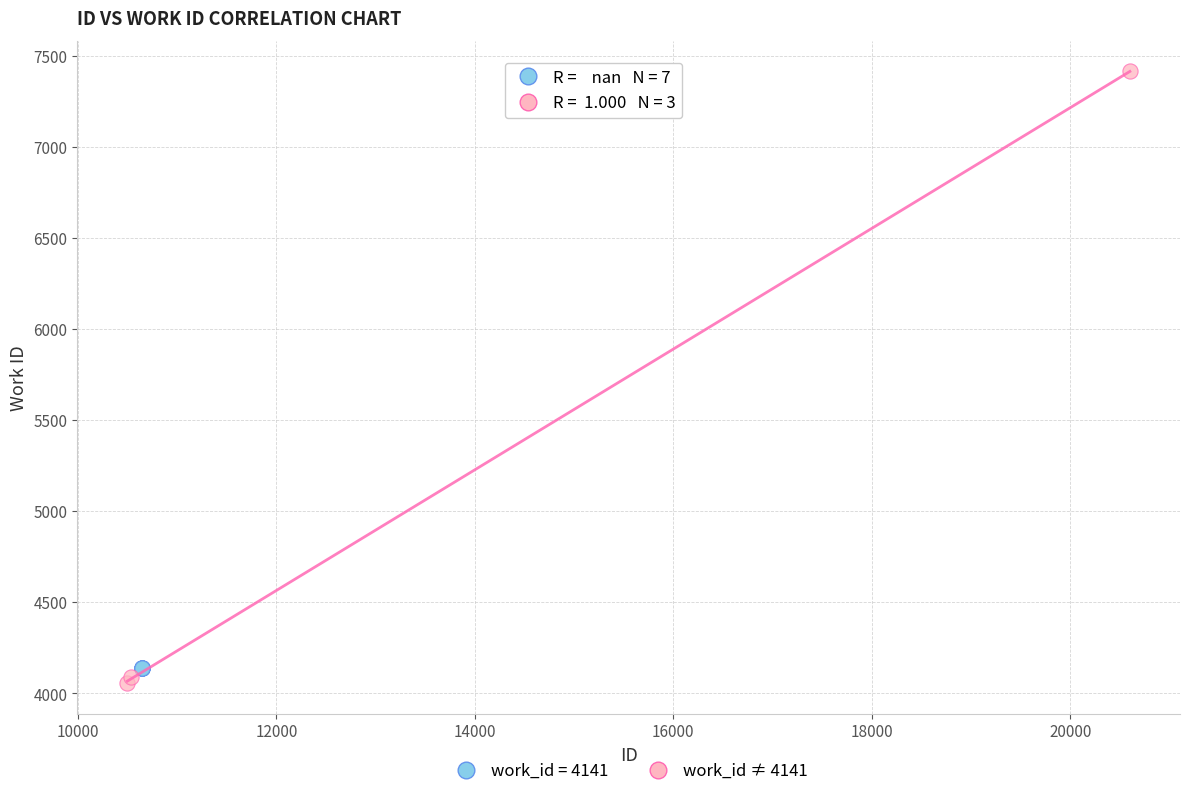

Which series contains the highest Y value?

work_id ≠ 4141